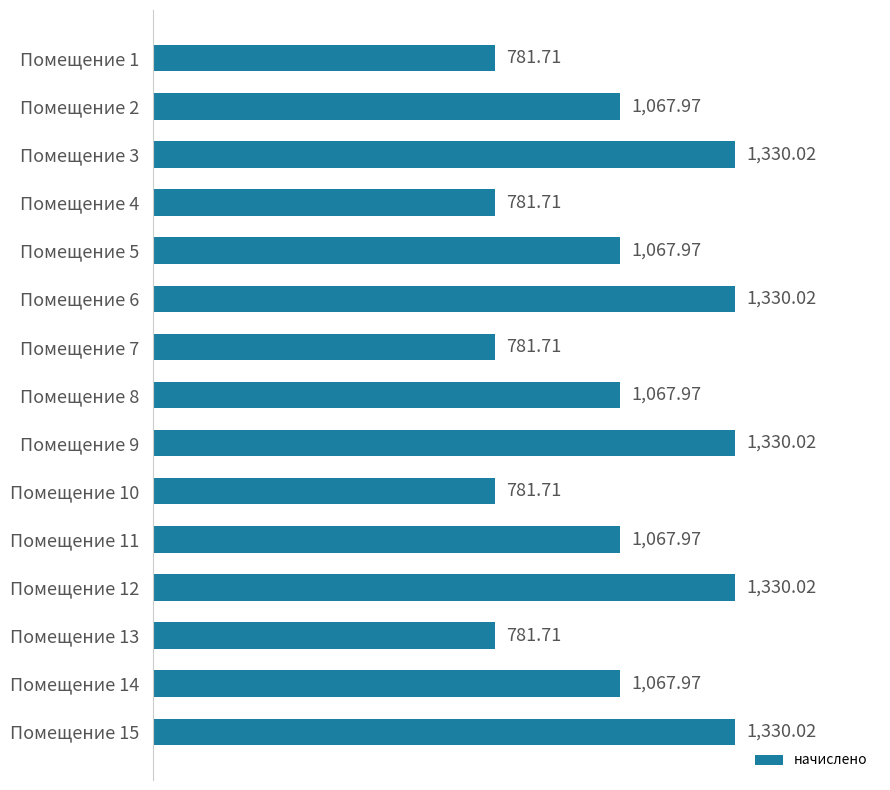

What is the average value?

1059.9